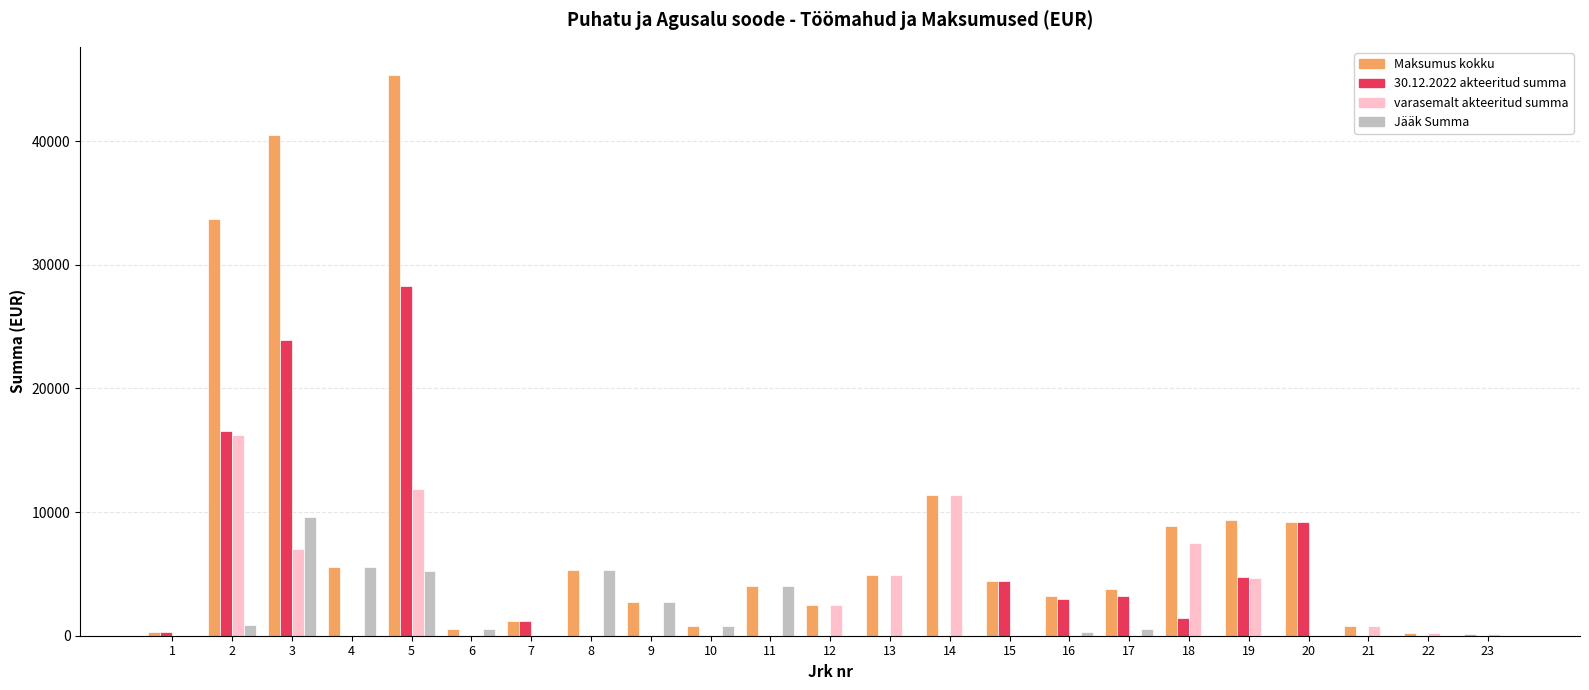

Is the value of Jääk Summa at 15 greater than the value of Maksumus kokku at 14?

No